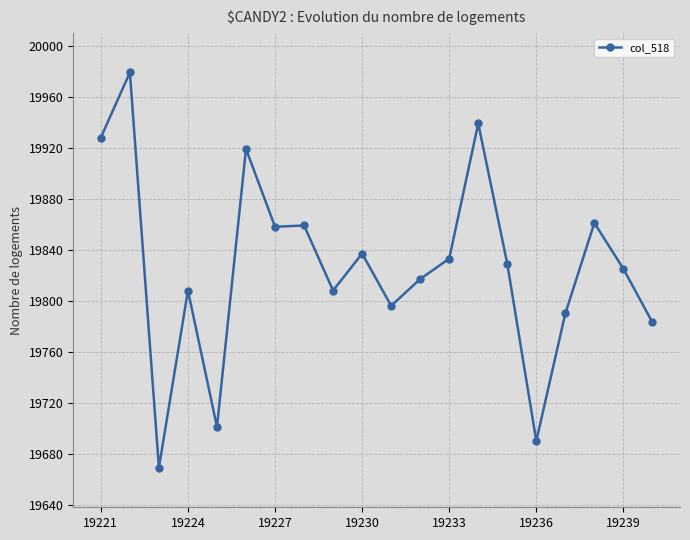

What is the smallest value displayed?

19669